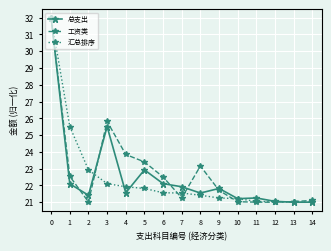

Rank the series by their average value, from lowest to highest.

汇总排序, 总支出, 工资类